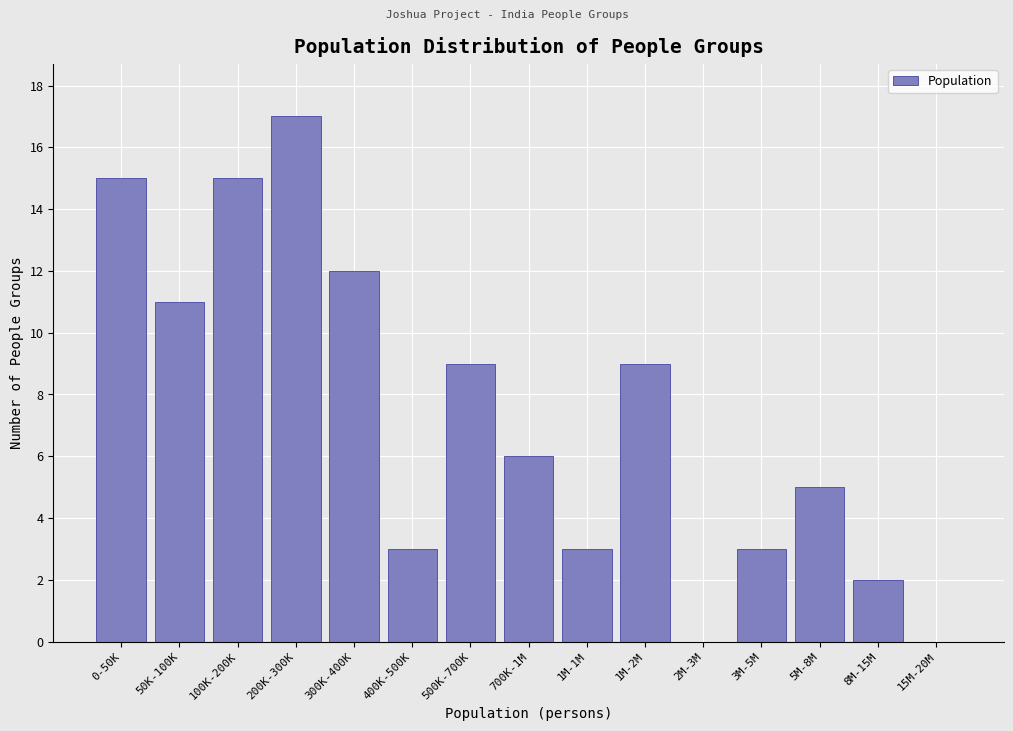

Reading left to right, extract all data points from this chart.

0-50K=15	50K-100K=11	100K-200K=15	200K-300K=17	300K-400K=12	400K-500K=3	500K-700K=9	700K-1M=6	1M-1M=3	1M-2M=9	2M-3M=0	3M-5M=3	5M-8M=5	8M-15M=2	15M-20M=0